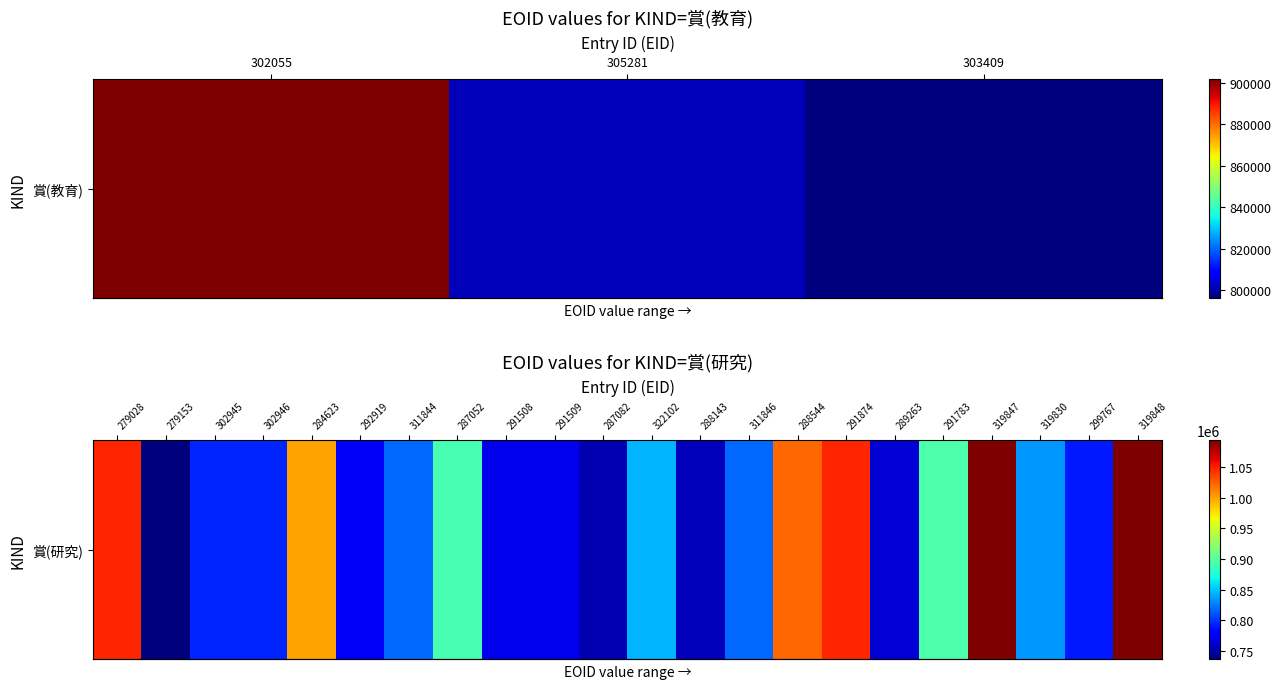

The chart shows a value of 515036 at 14. True or false?

False